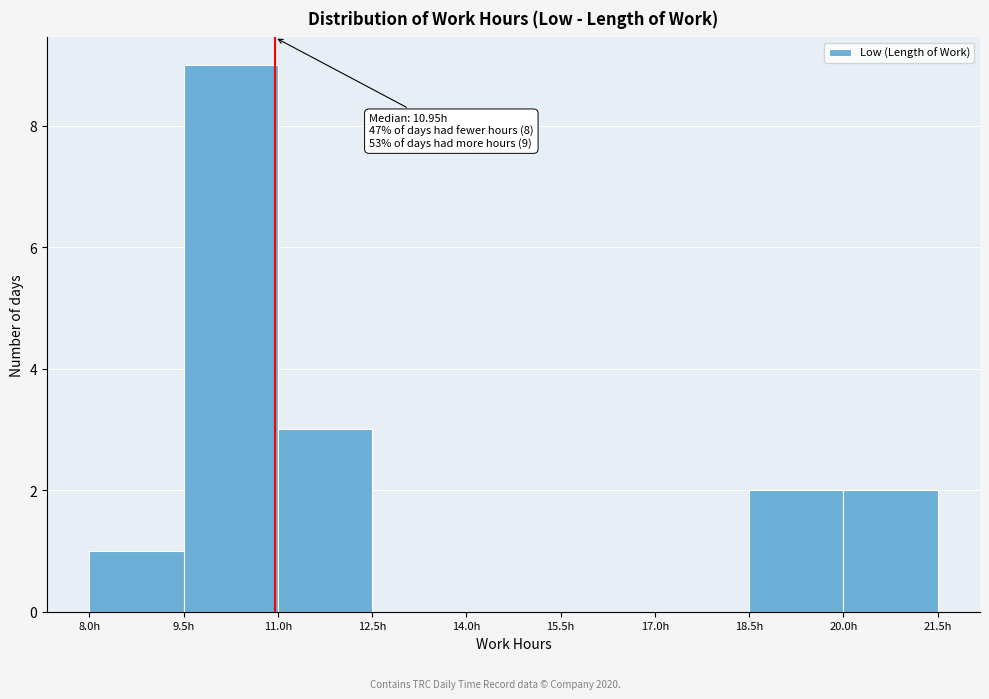

Which range on the x-axis has the tallest bar?

9.5 to 11.0